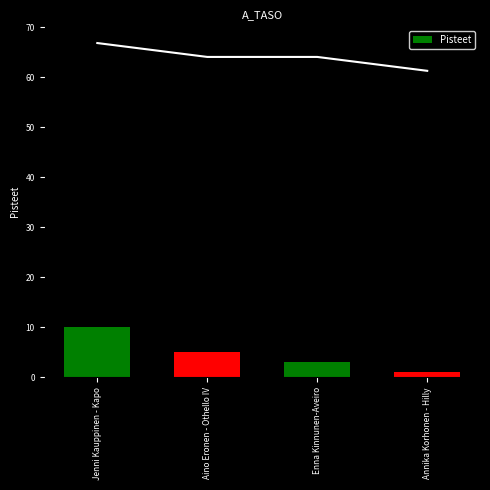

What is the label of the 4th bar from the left?

Annika Korhonen - Hilly